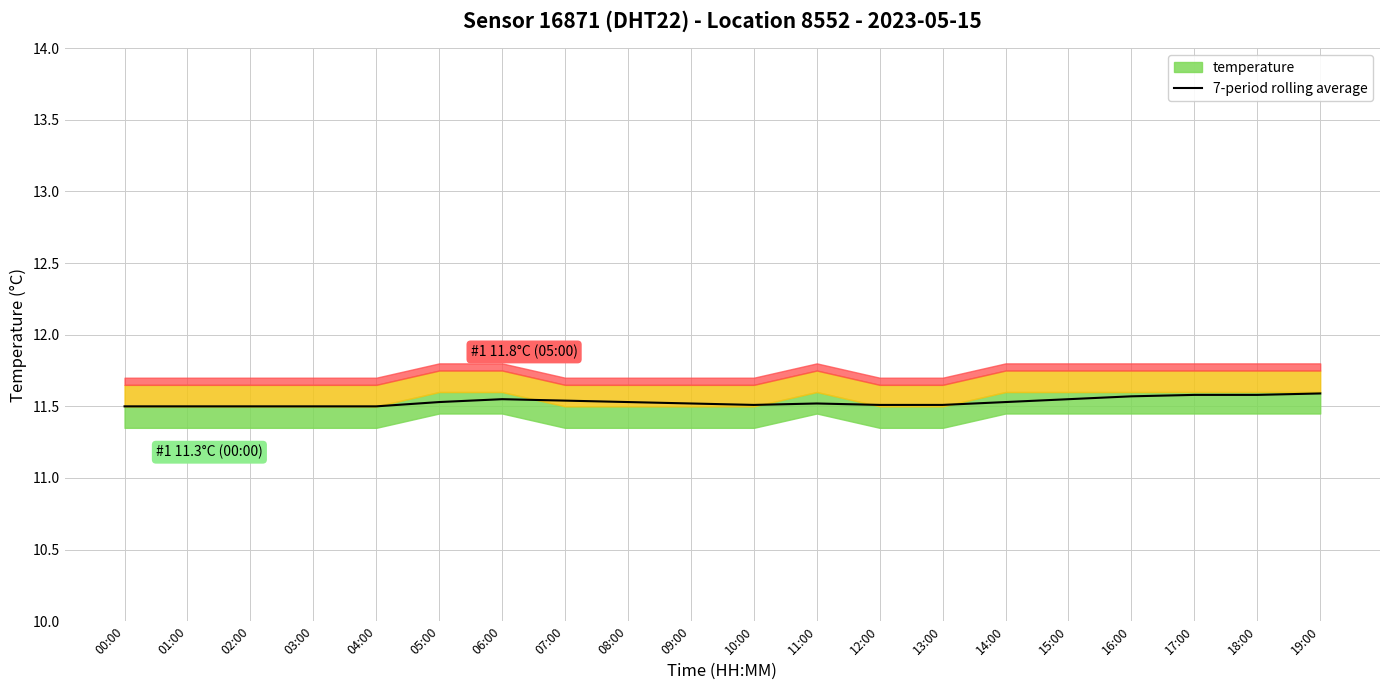

Which has a higher value, 17:00 or 11:00?

17:00